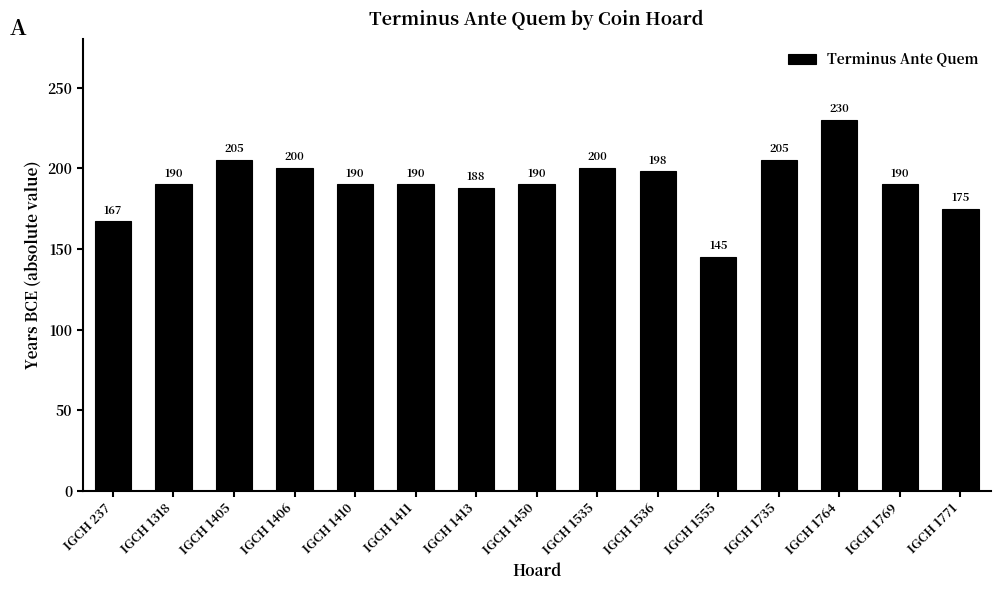

Is it true that the value at IGCH 1555 is 203?

False